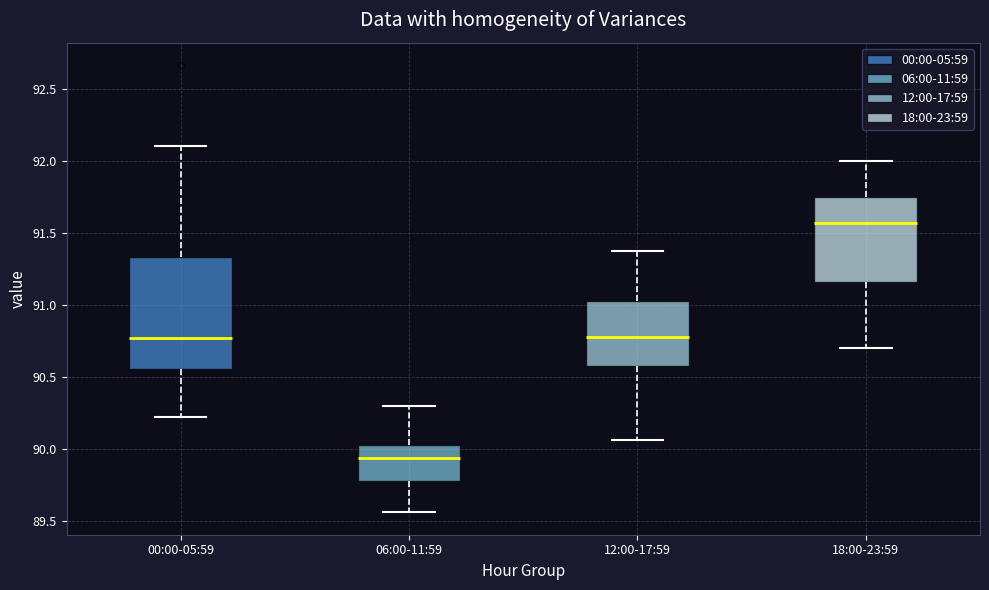

Reading left to right, transcribe this box plot: for each box, give where its median line is, the range the box spans, and where its two whiskers end, as read against the y-axis. The values are not printed on the chart, so give them approximately, as read against the axis.

00:00-05:59: median 90.75, box 90.55 to 91.35, whiskers 90.20 to 92.10
06:00-11:59: median 89.95, box 89.80 to 90.05, whiskers 89.55 to 90.30
12:00-17:59: median 90.80, box 90.60 to 91.05, whiskers 90.05 to 91.40
18:00-23:59: median 91.55, box 91.15 to 91.75, whiskers 90.70 to 92.00